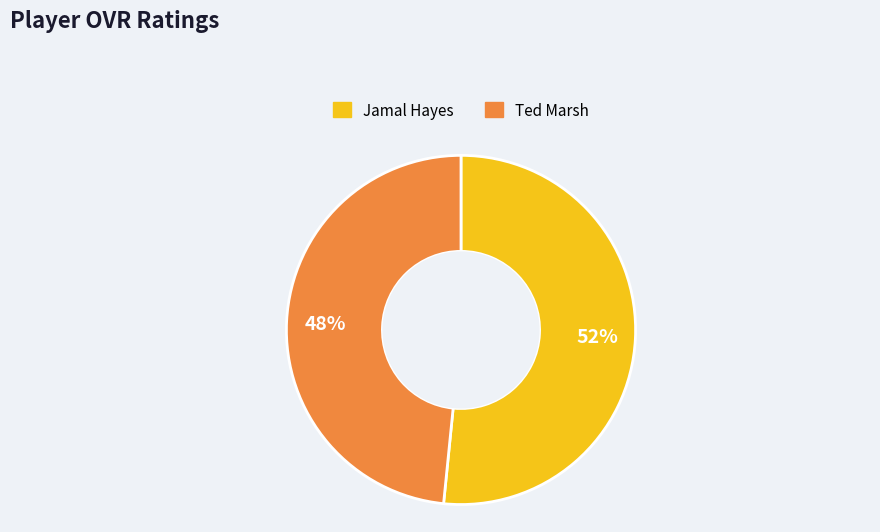

What percentage is the Ted Marsh slice, to the nearest percent?

48%